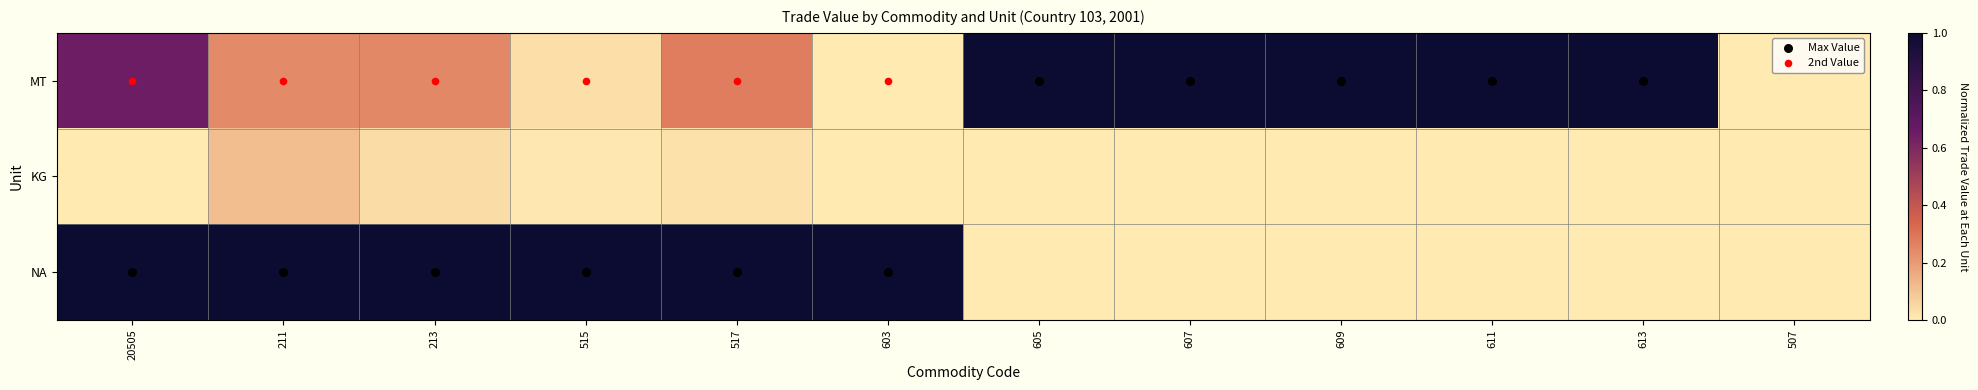

How many data points does each series have?

12